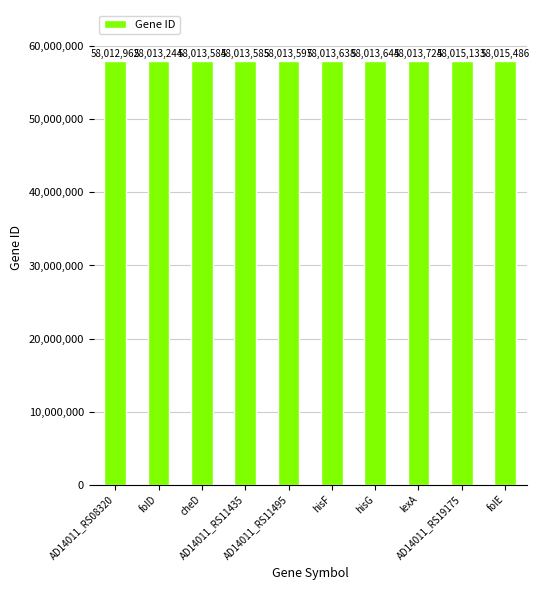

What is the label of the 4th bar from the right?

hisG